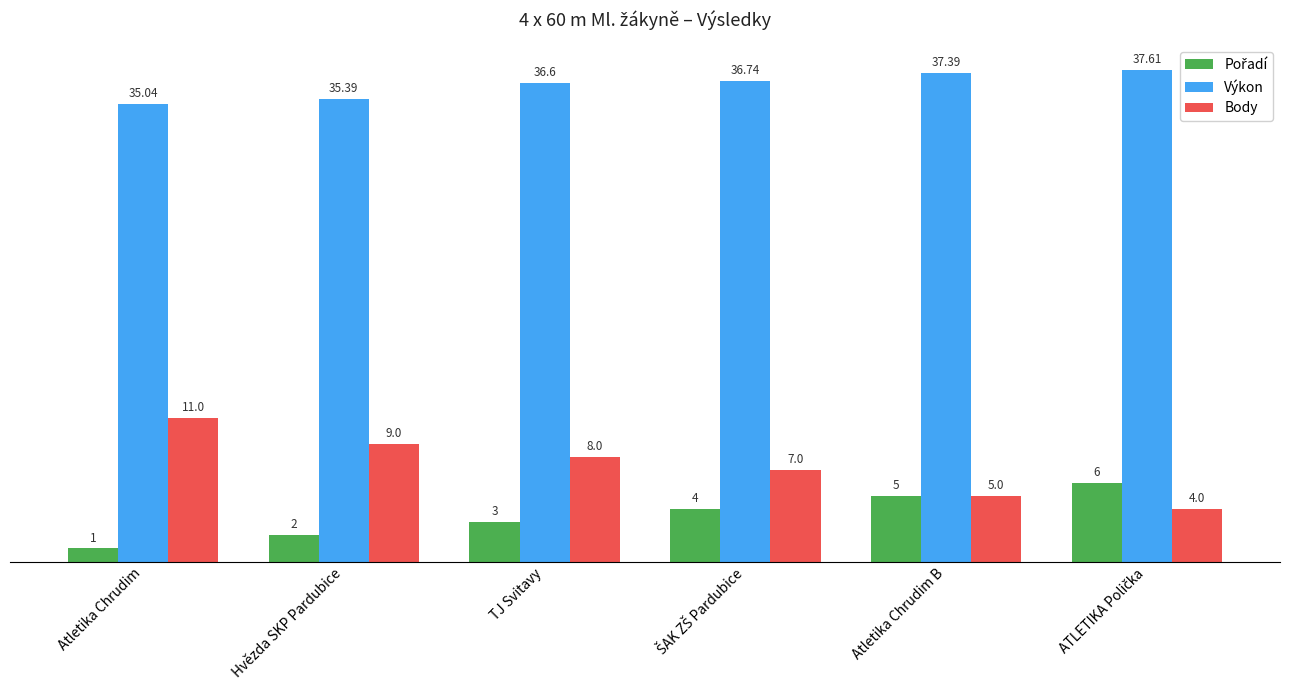

At which category does the chart reach its minimum across all series?

Atletika Chrudim